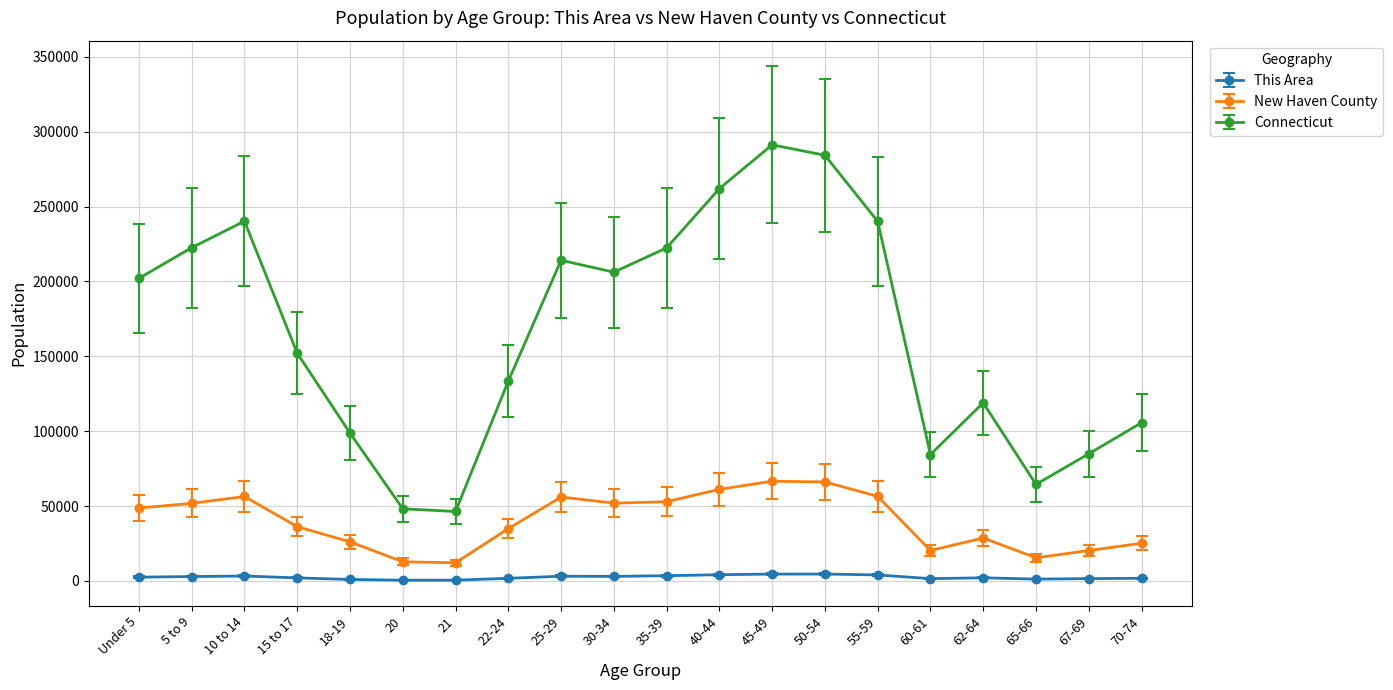

Does the chart display data point markers on the line(s)?

Yes